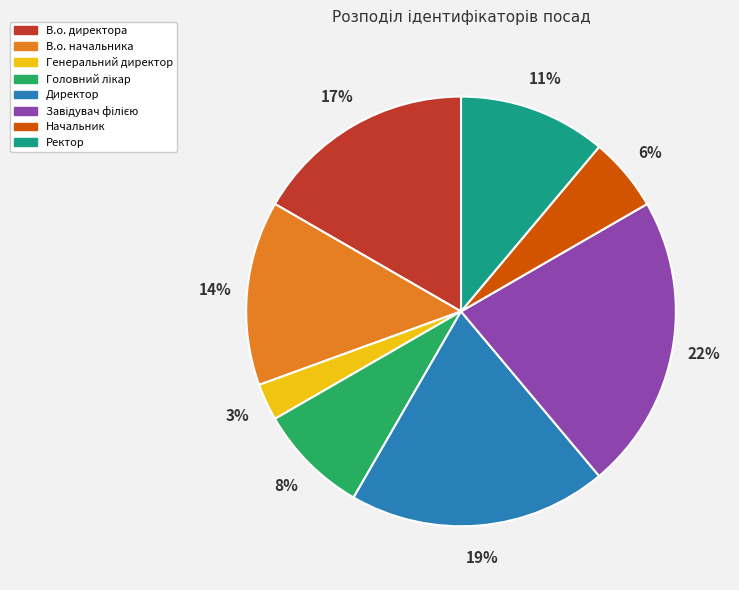

What percentage is the Ректор slice, to the nearest percent?

11%